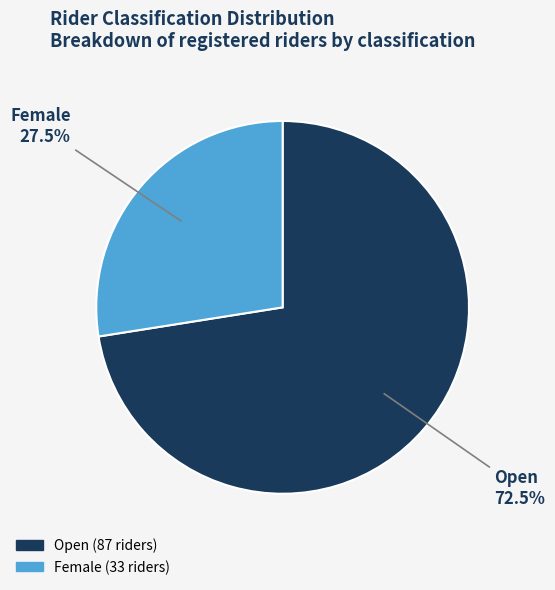

To the nearest percent, what is the average slice percentage?

50%